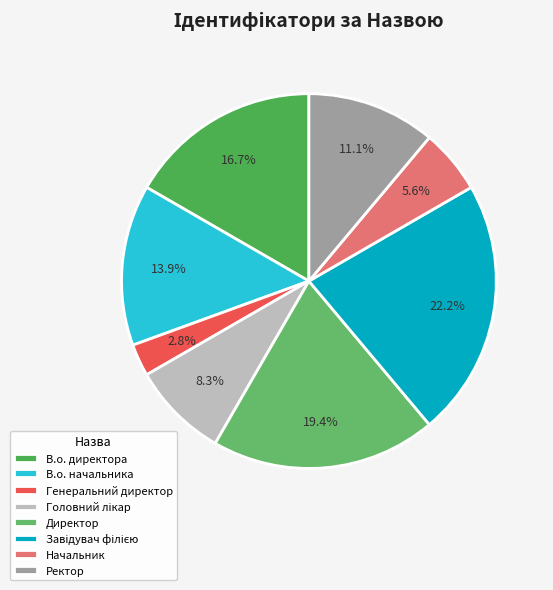

What is the ratio of the value at В.о. начальника to the value at Головний лікар?

1.7